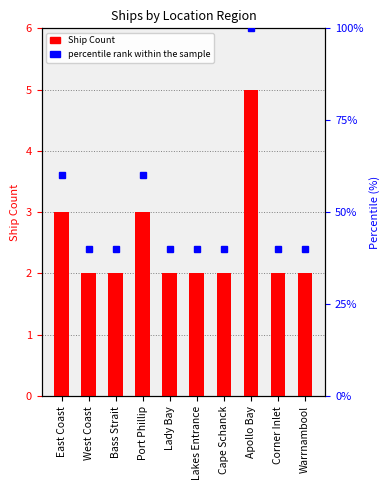

What value does the data have at Bass Strait?

2